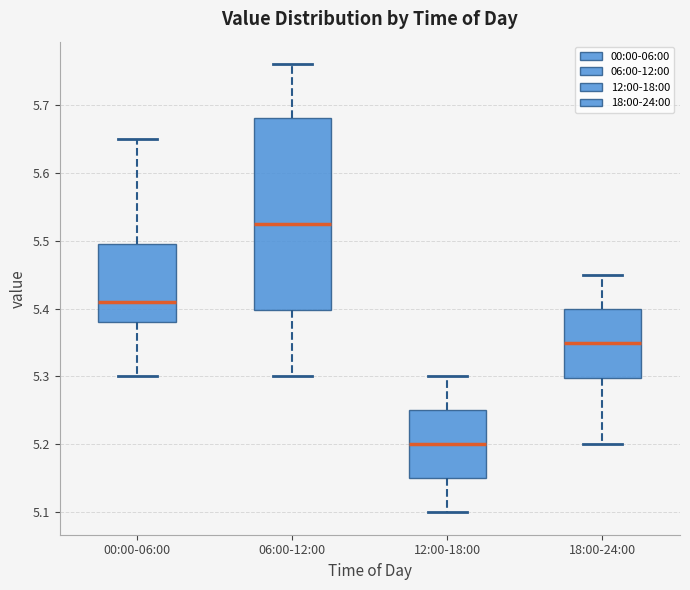

Which box is the tallest, from its lower edge to its upper edge?

06:00-12:00